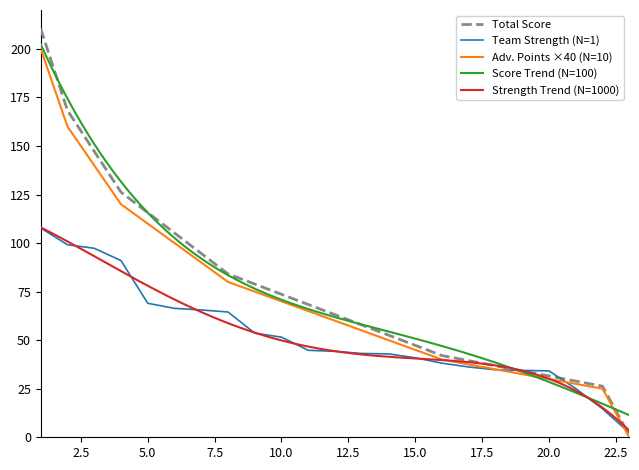

How many times do Team Strength and Total Score cross each other?

3